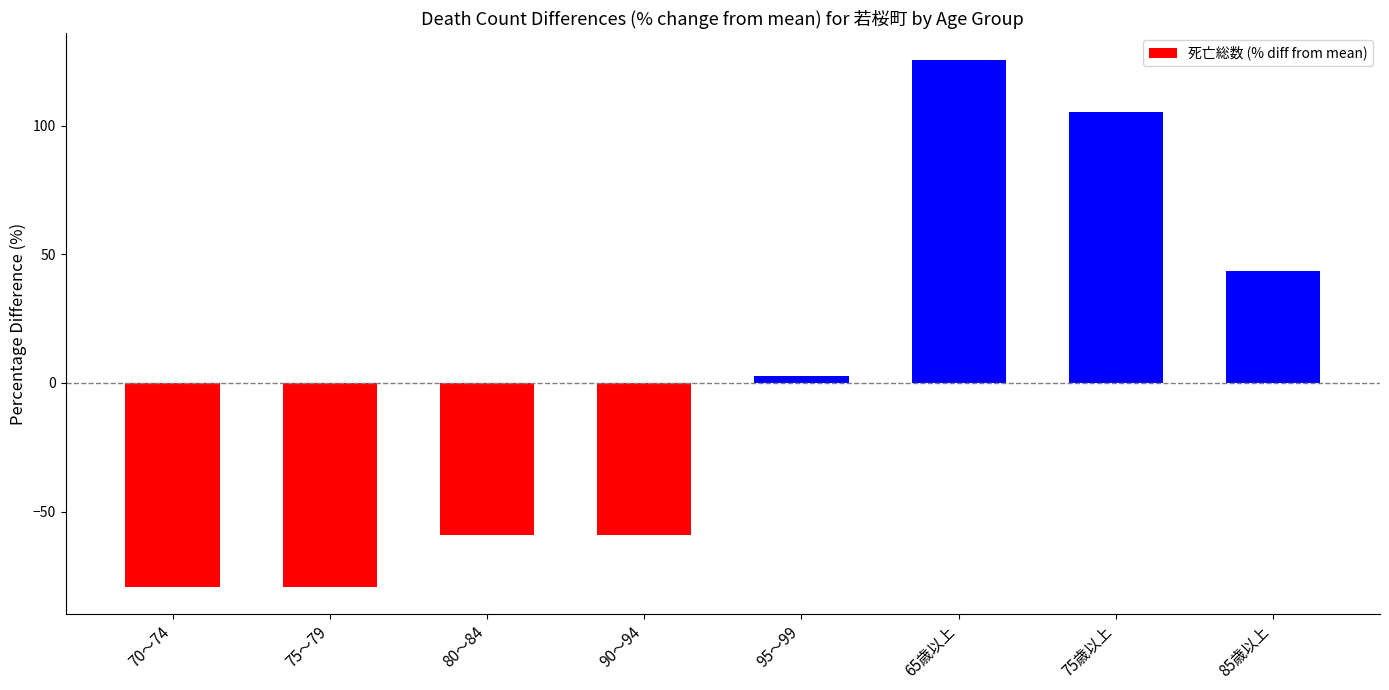

Is it true that the value at 90～94 is -59.0?

True